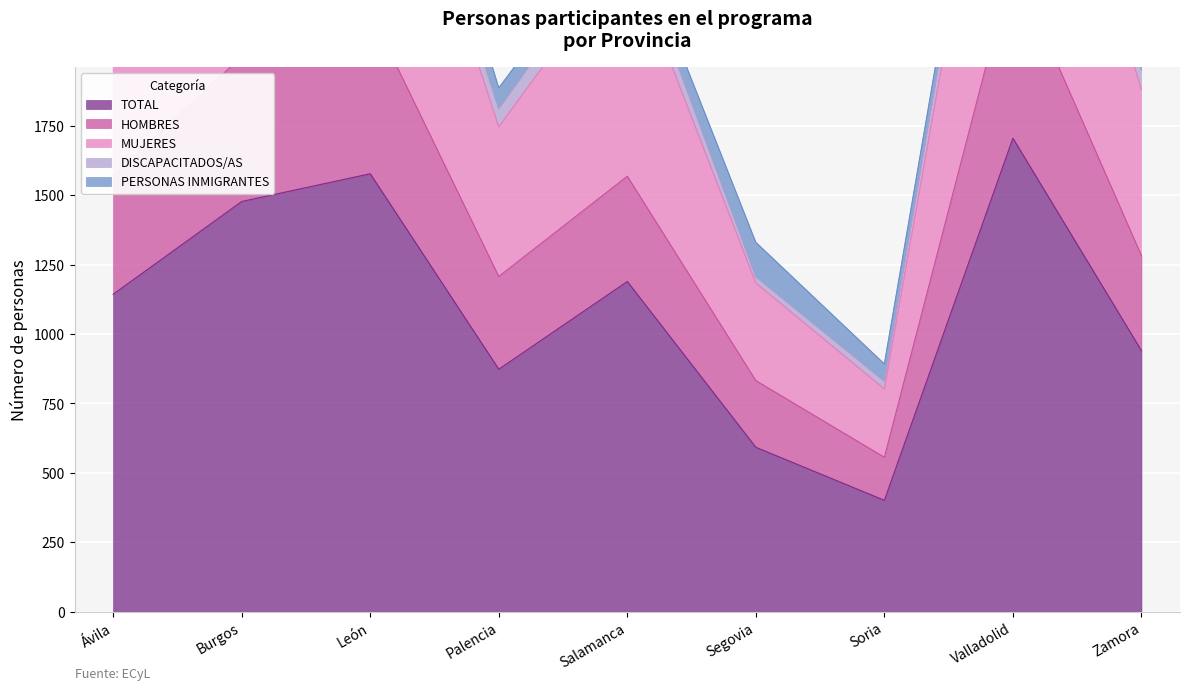

How many data points in TOTAL are above 1143?

4